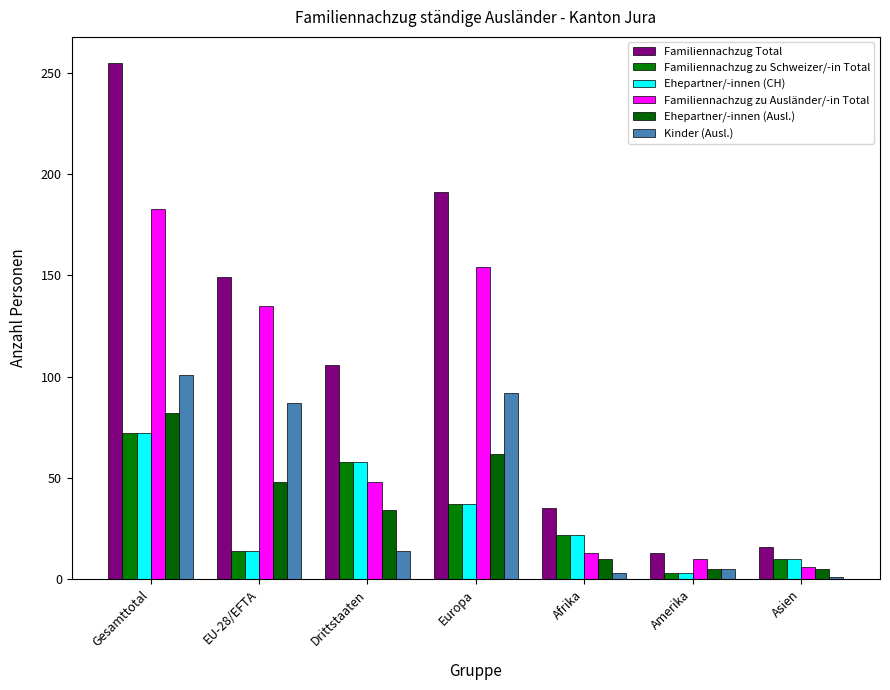

Which series has the largest range (max minus min)?

Familiennachzug Total